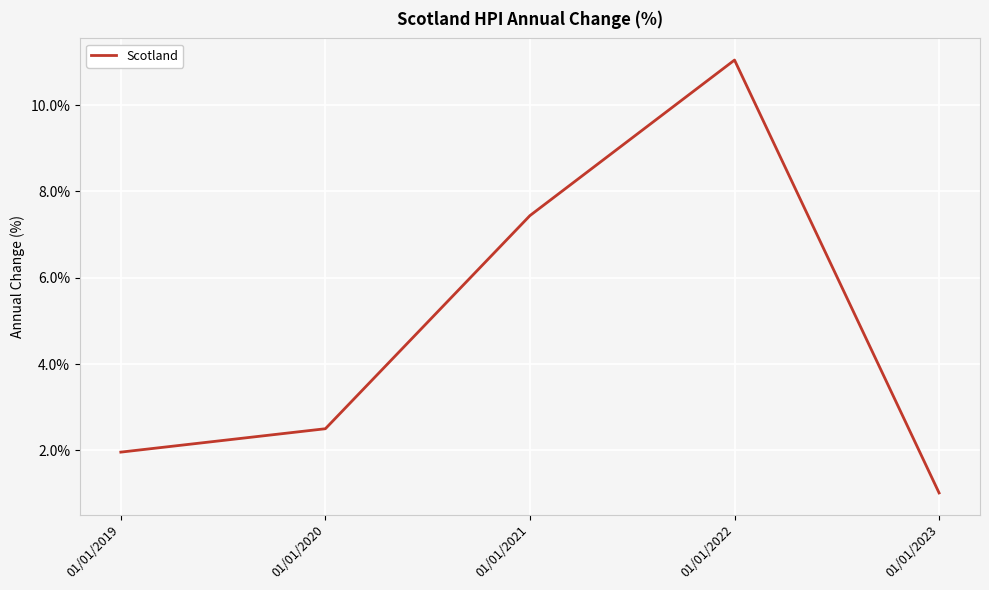

Reading left to right, transcribe all the data shown in this chart.

2.0	2.5	7.4	11.0	1.0